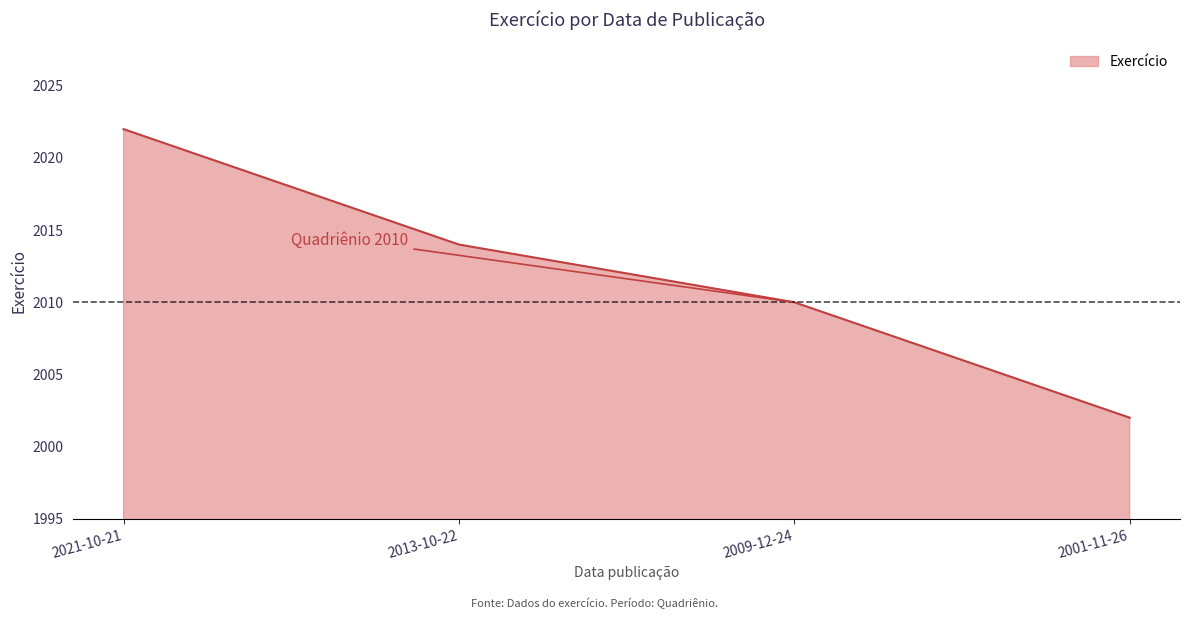

Does the chart display data point markers on the line(s)?

No